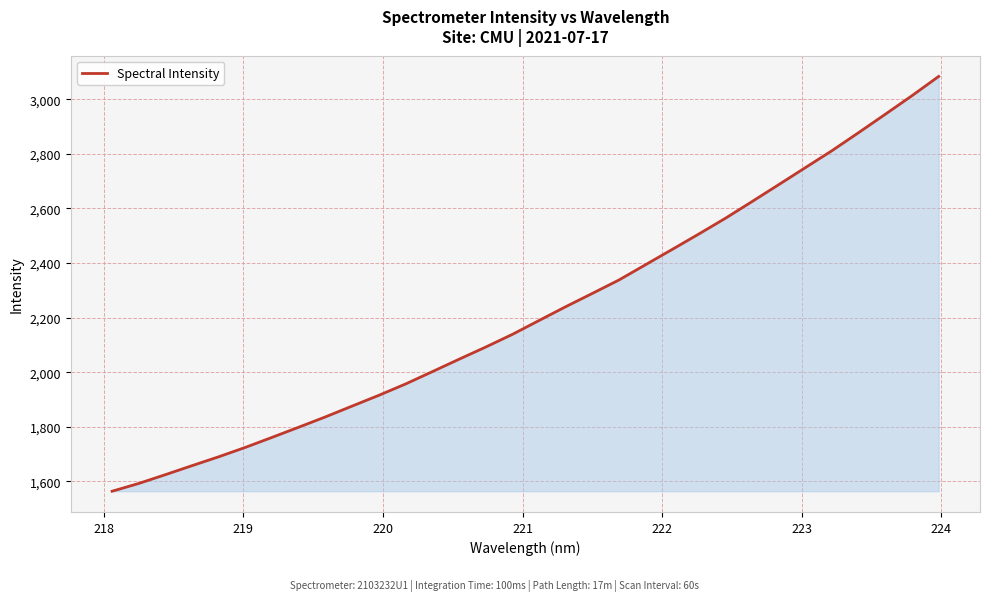

True or false: the data has more than 1 interior local peaks.

False